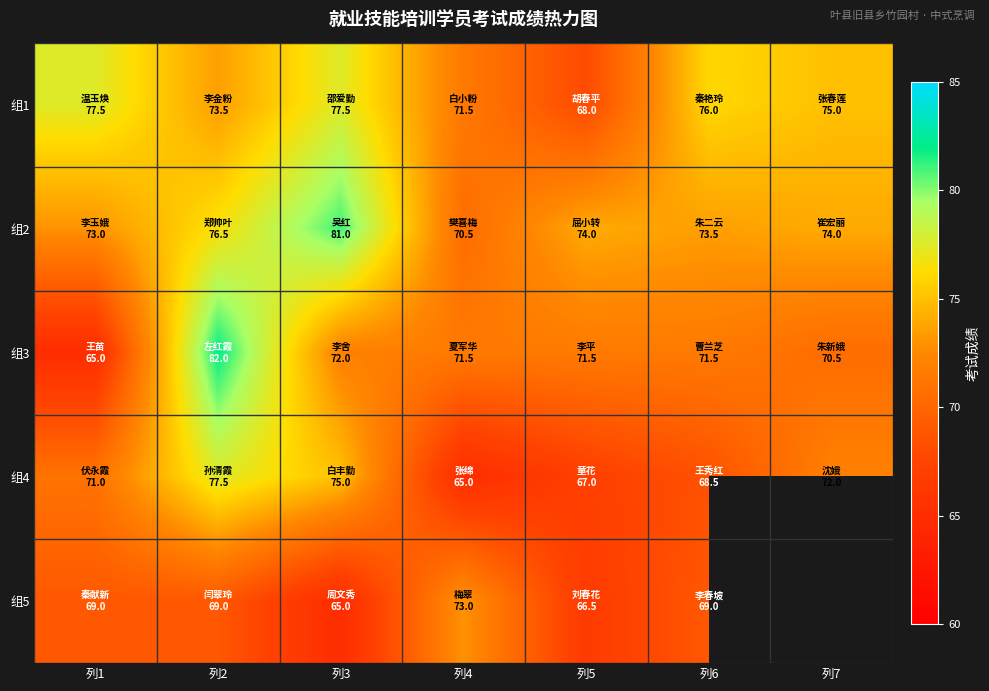

What is the smallest value displayed?

65.0